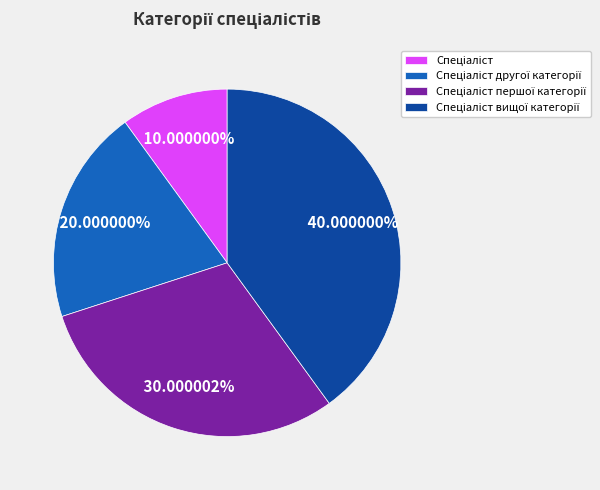

Does any single category account for the majority?

No